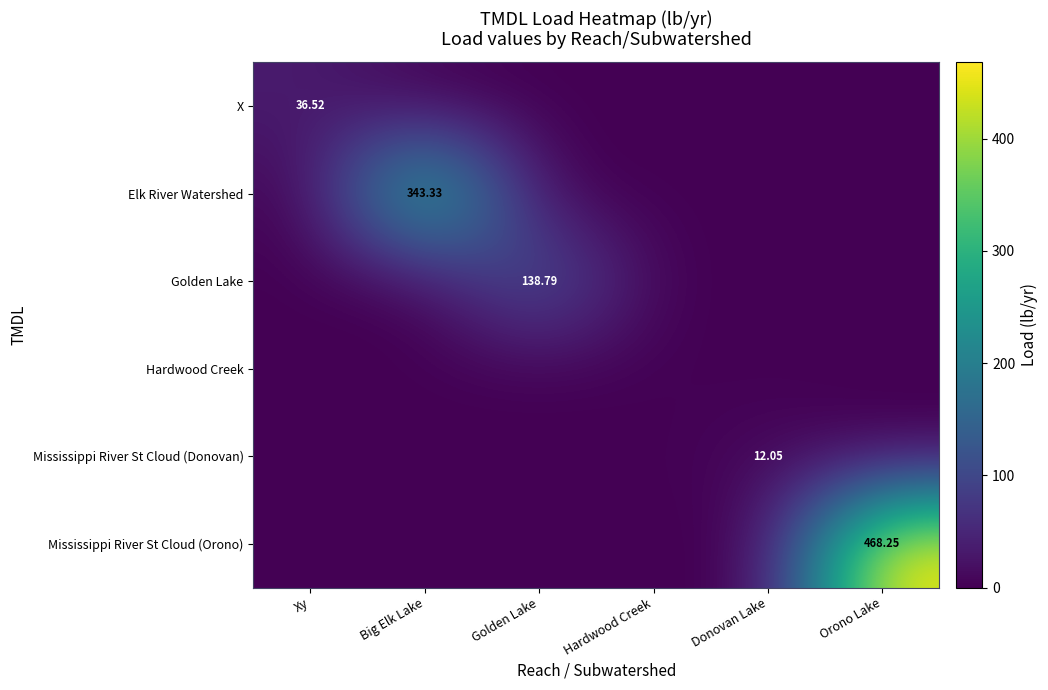

What is the difference between the maximum and minimum values in the Elk River Watershed series?

343.3